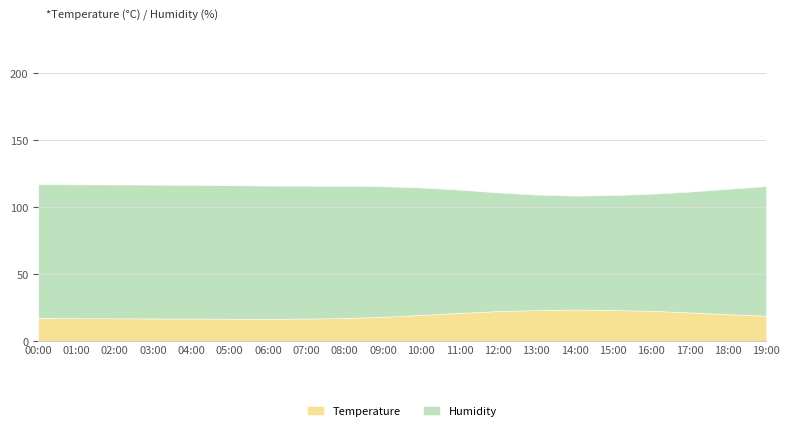

What value does the Temperature series have at 02:00?

17.0